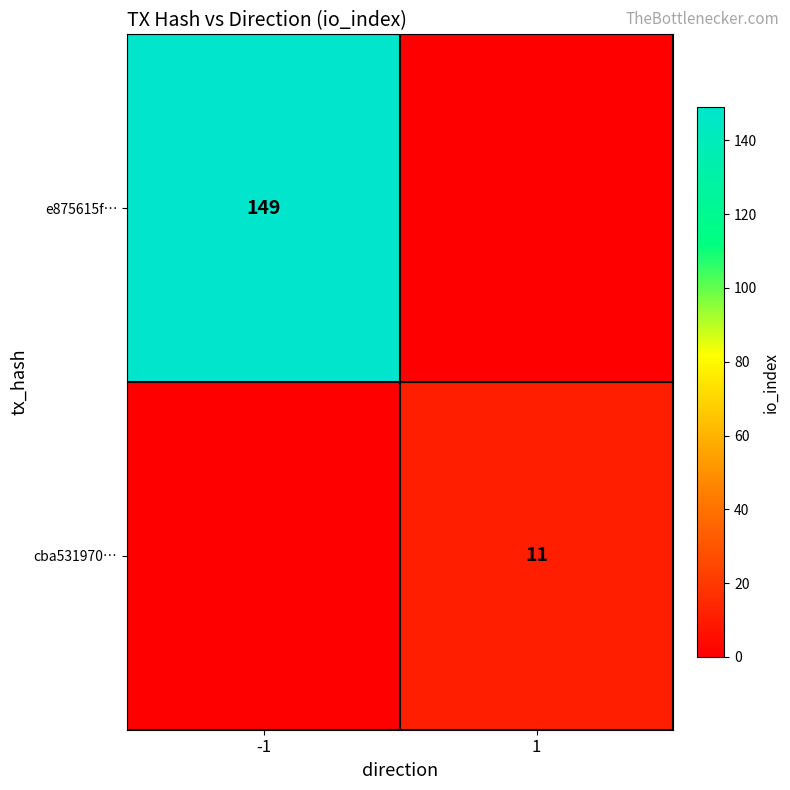

Is it true that e875615f… equals 257 at -1?

False